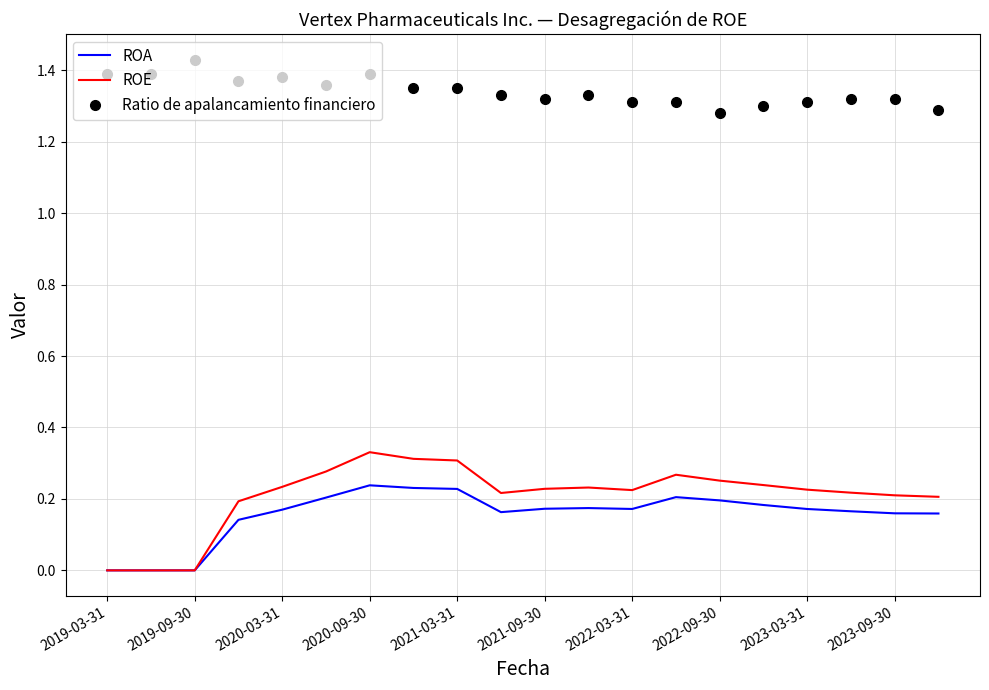

What is the sum of all ROE values?

4.2